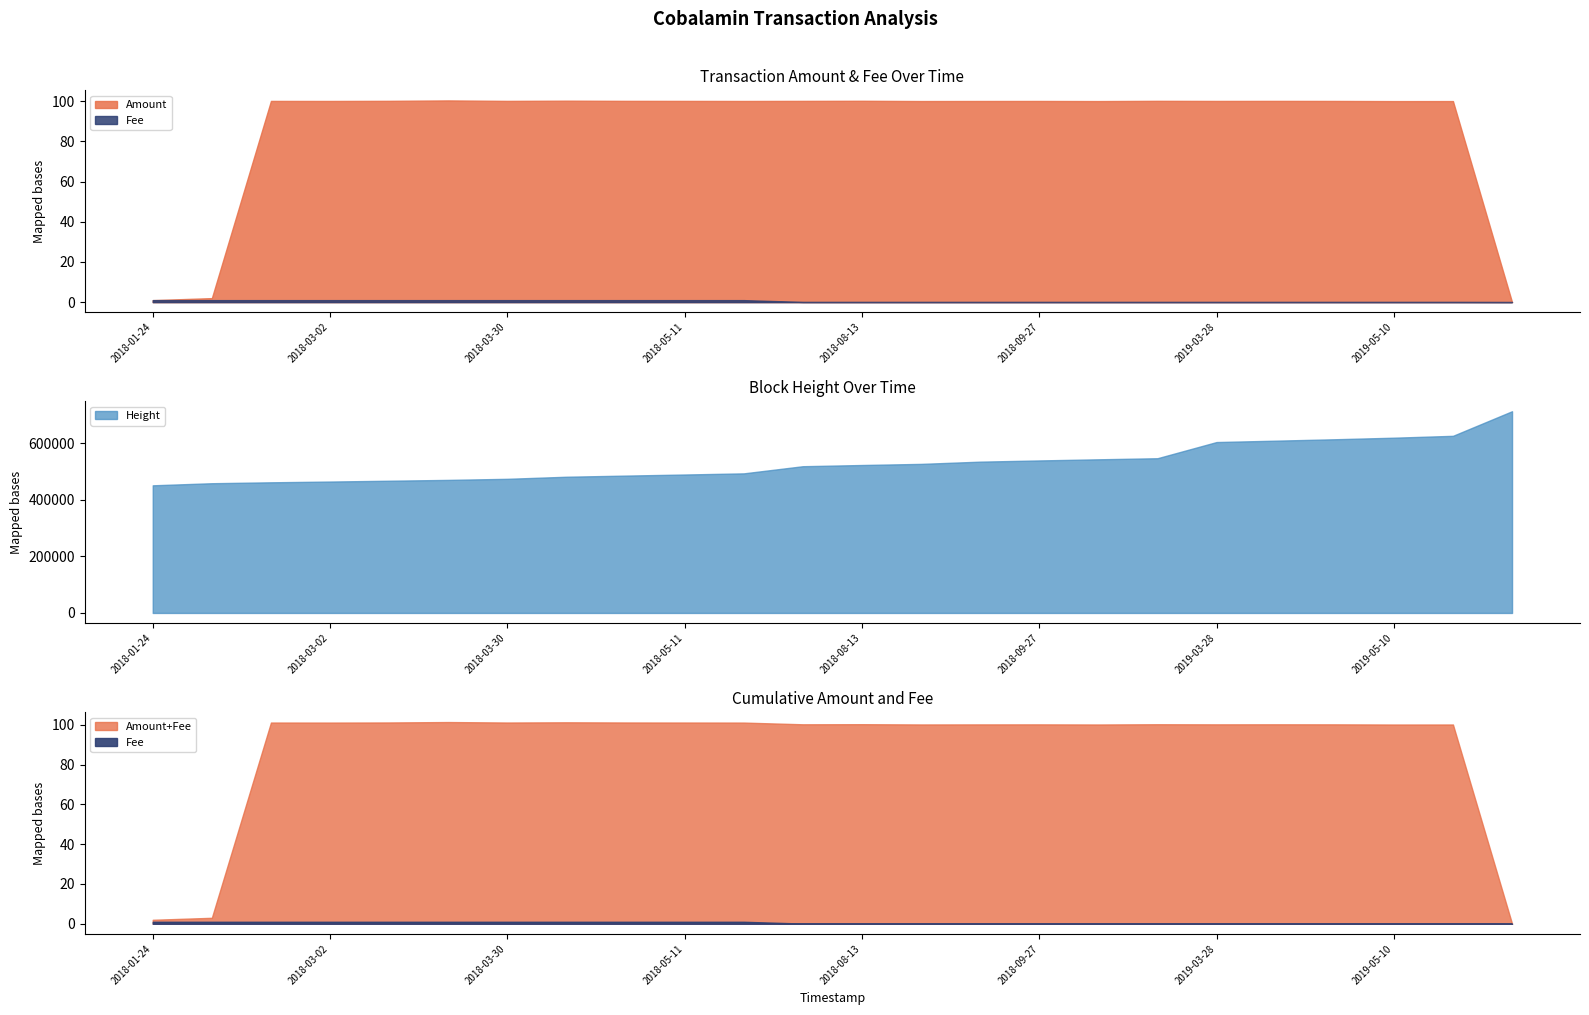

What is the difference between the Fee values at 2018-10-08 and 2018-05-22?

0.9